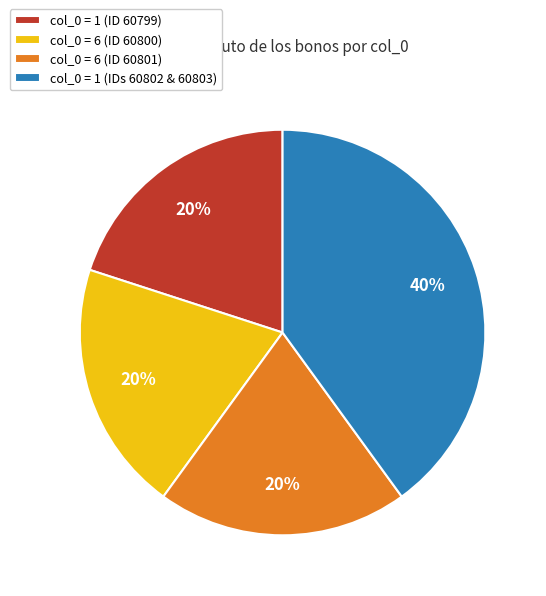

The col_0 = 6 (ID 60800) slice represents 33% of the pie. True or false?

False